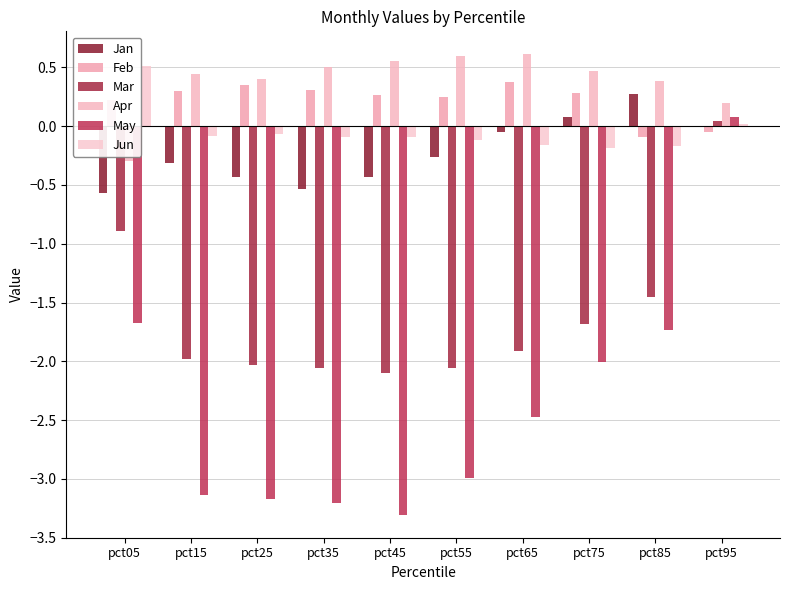

List the labels in order of Jun value, smallest first.

pct75, pct85, pct65, pct55, pct35, pct45, pct15, pct25, pct95, pct05